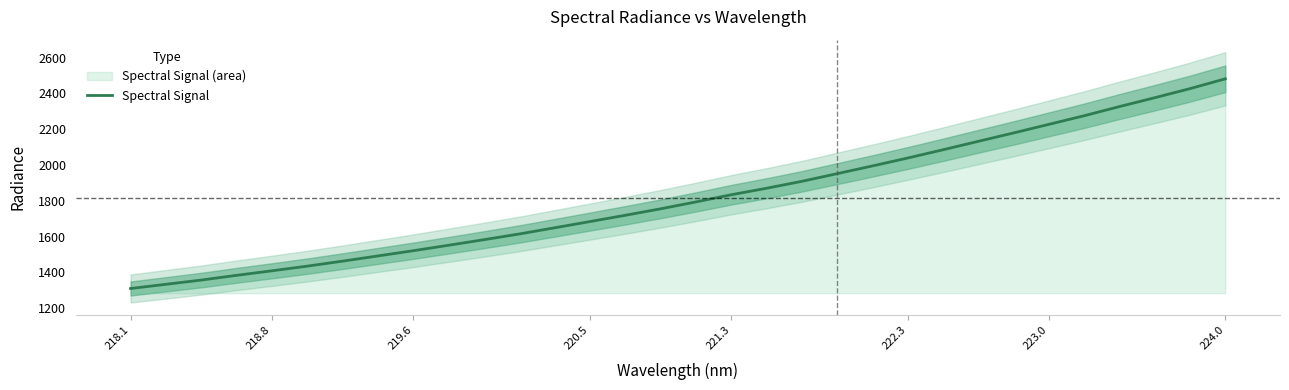

What is the difference between the maximum and minimum values?

1172.3